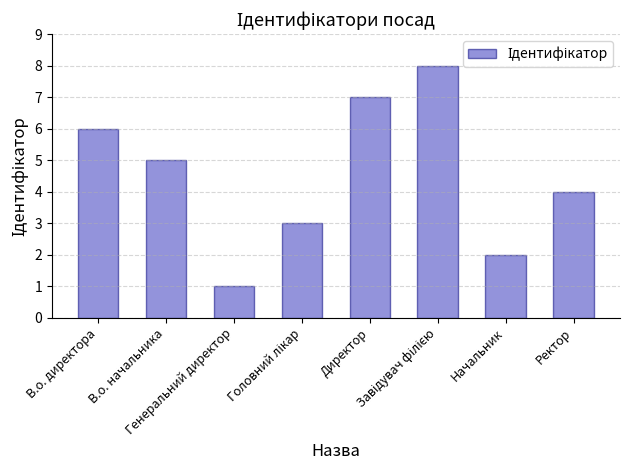

What is the greatest value displayed?

8